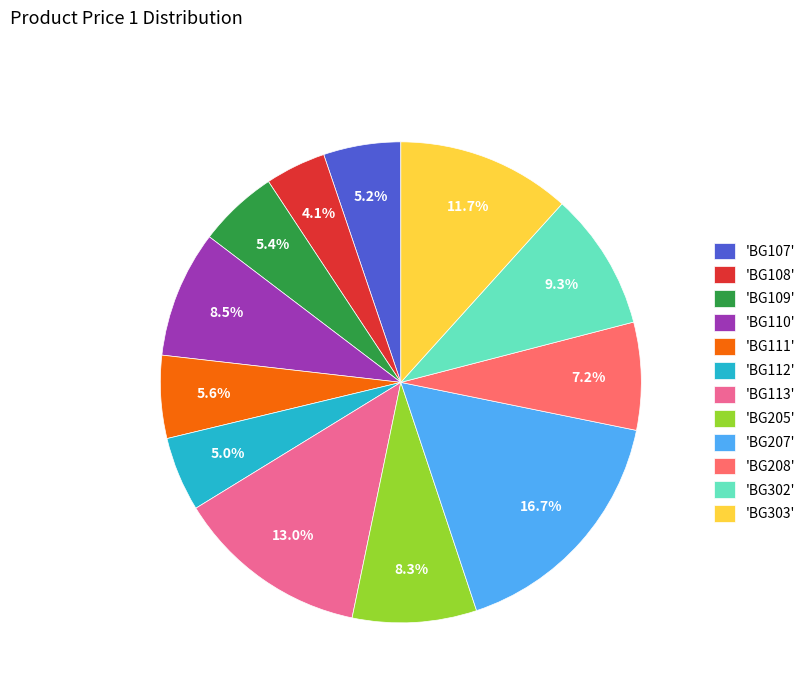

How many slices are in this pie chart?

12